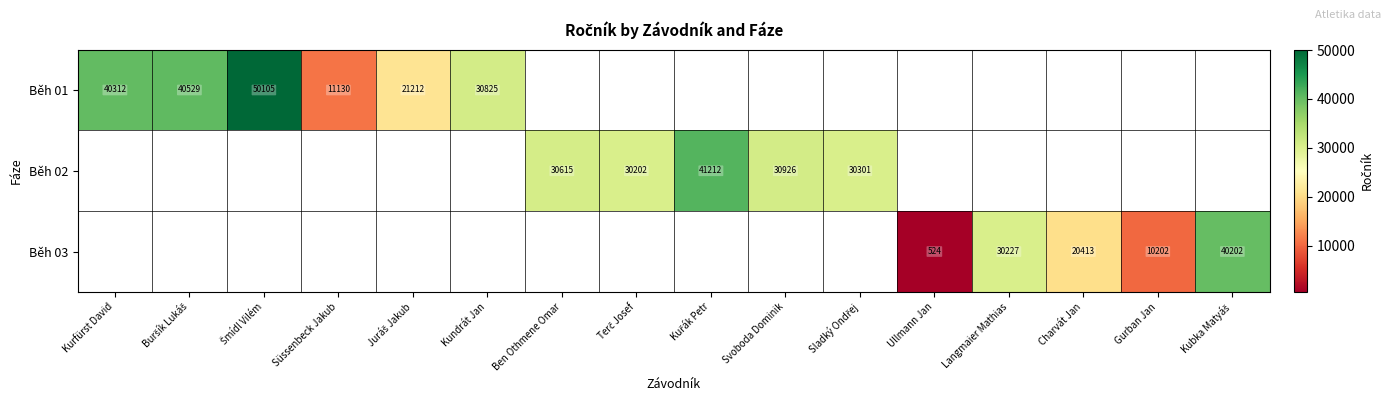

How many categories are shown in the chart?

16